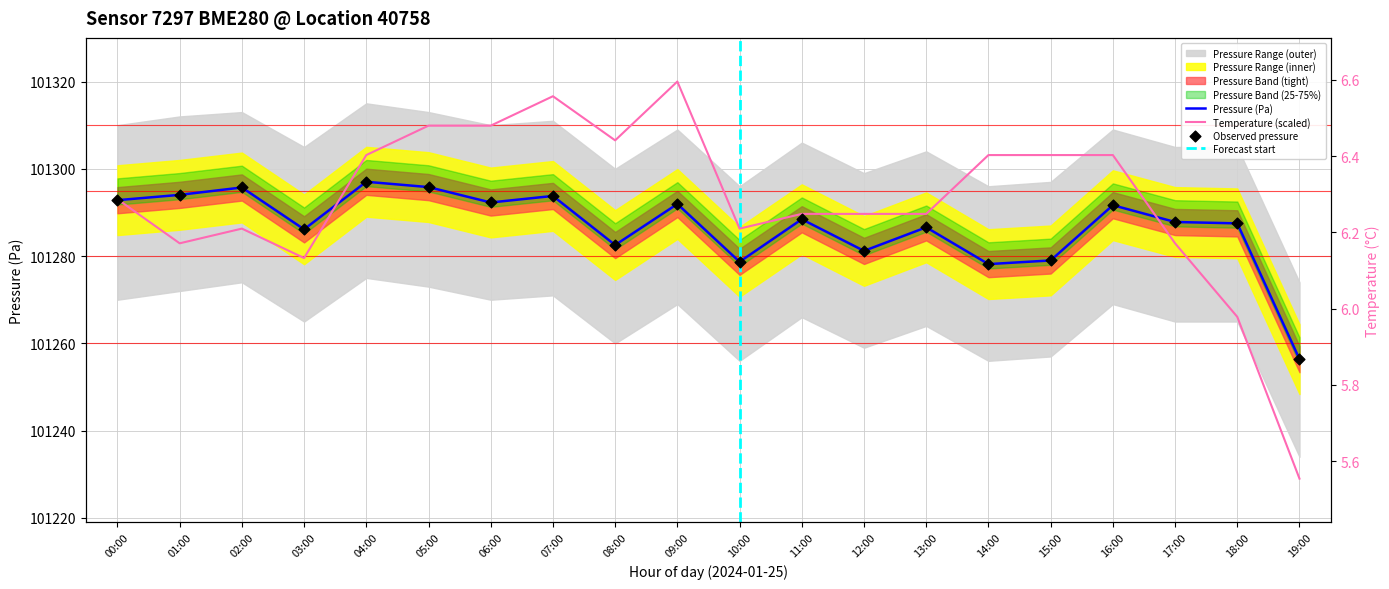

At how many categories does at least one series exceed 101294?

11